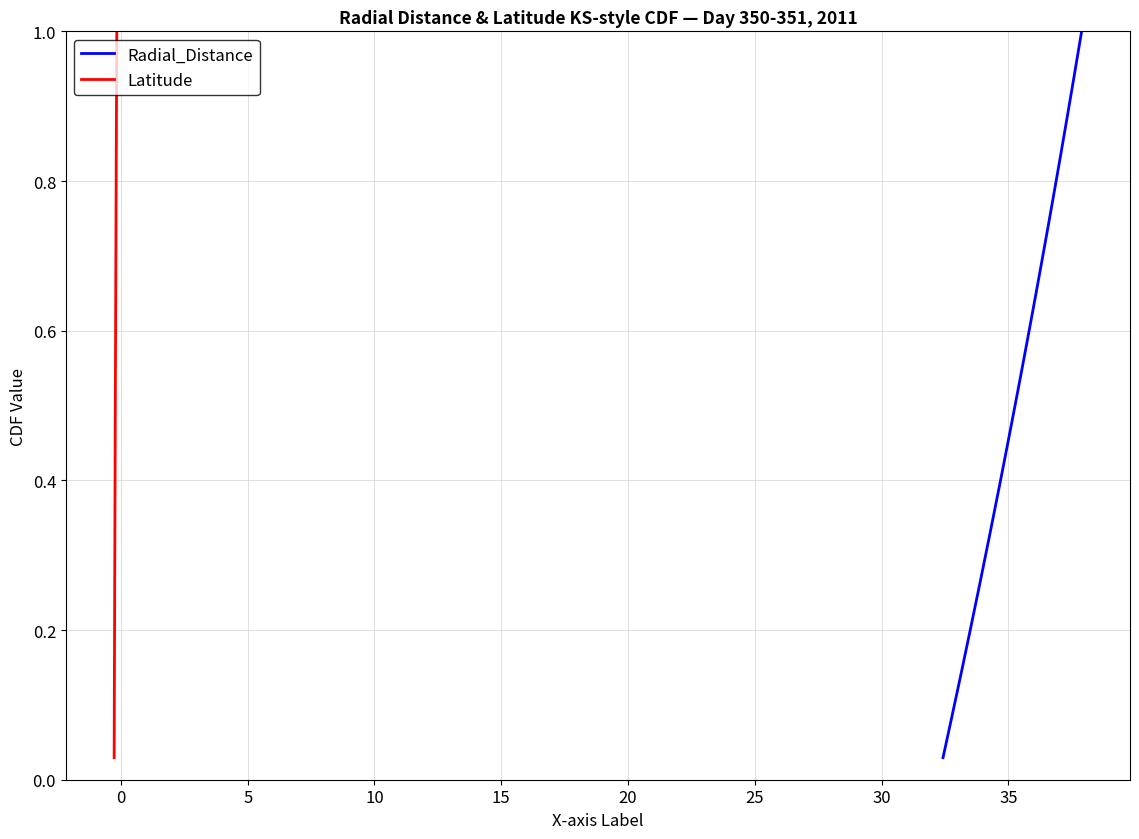

What is the label of the 24th point from the right?

10